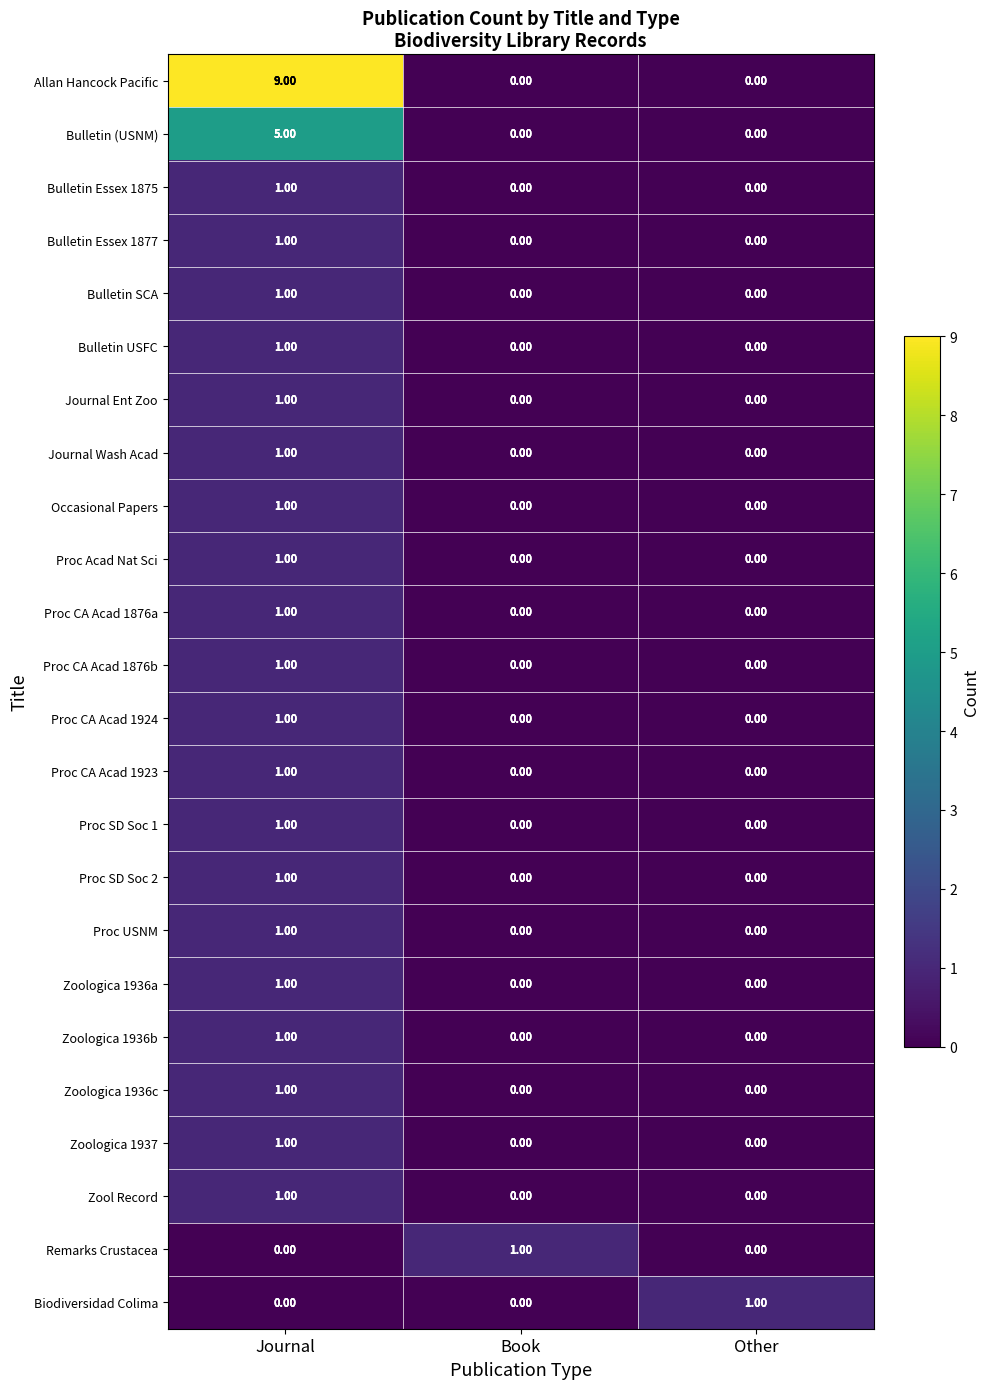

Which series changed the most between Journal and Book?

Allan Hancock Pacific